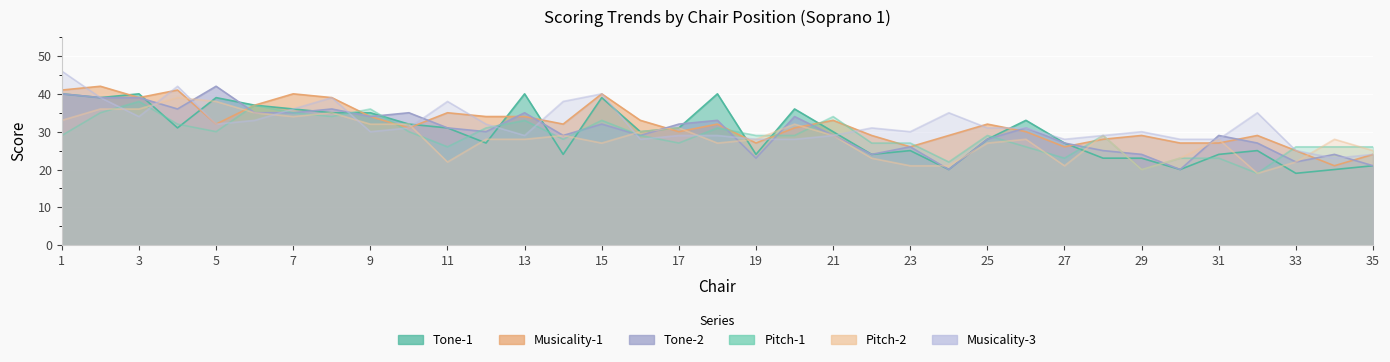

What is the difference between the Musicality-3 values at 25 and 11?

7